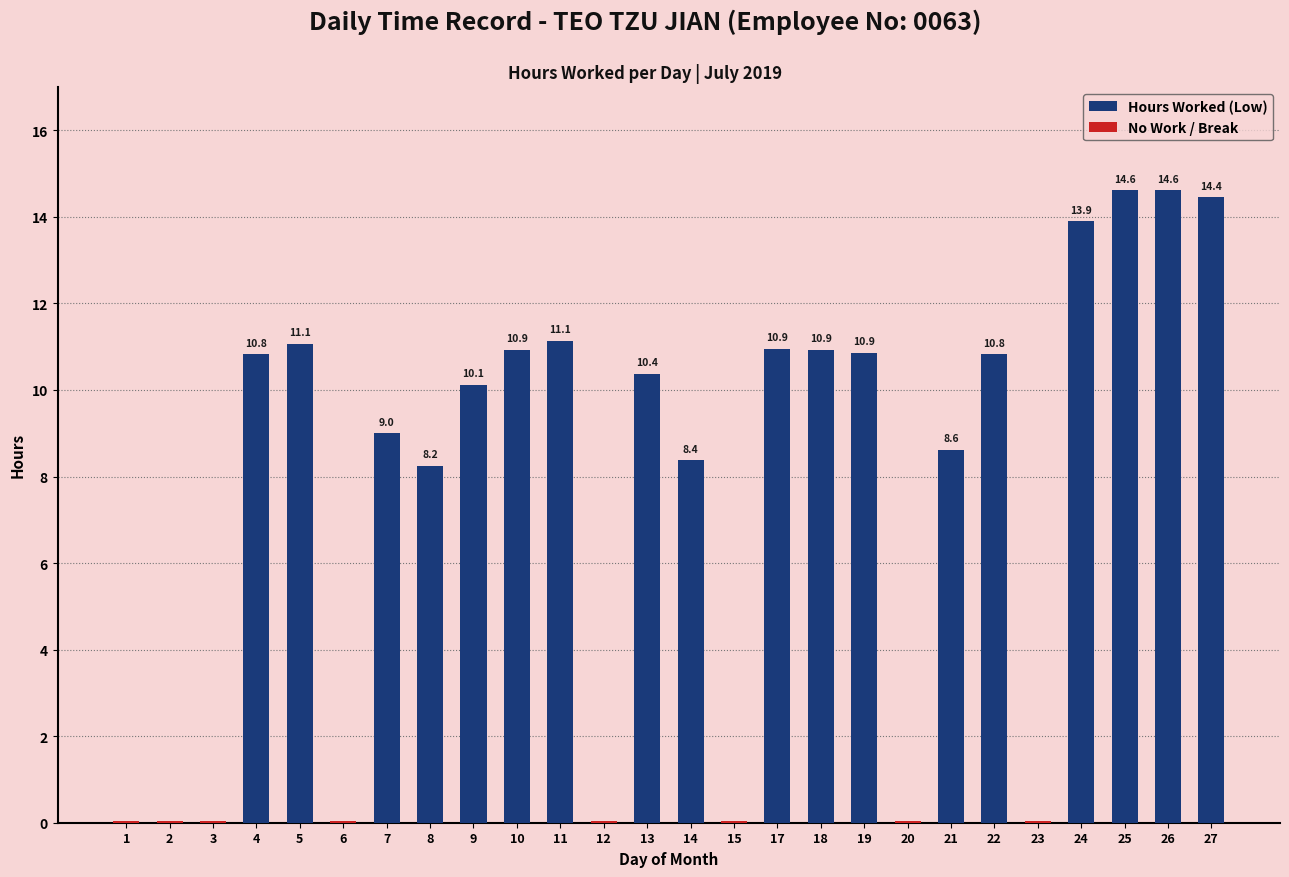

What is the average value of the Hours Worked (Low) series?

7.7